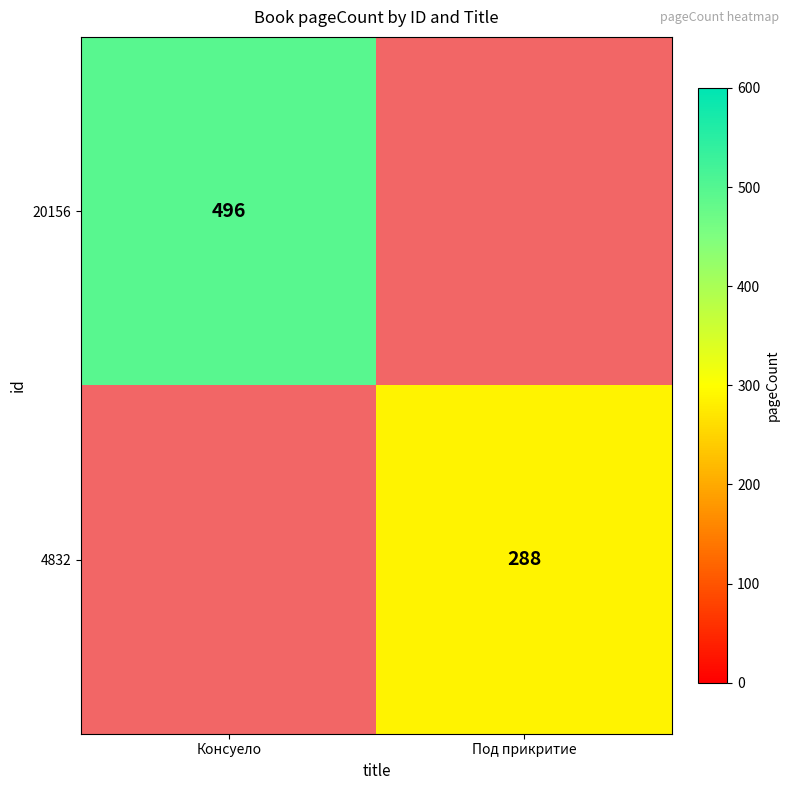

How many categories are shown in the chart?

2